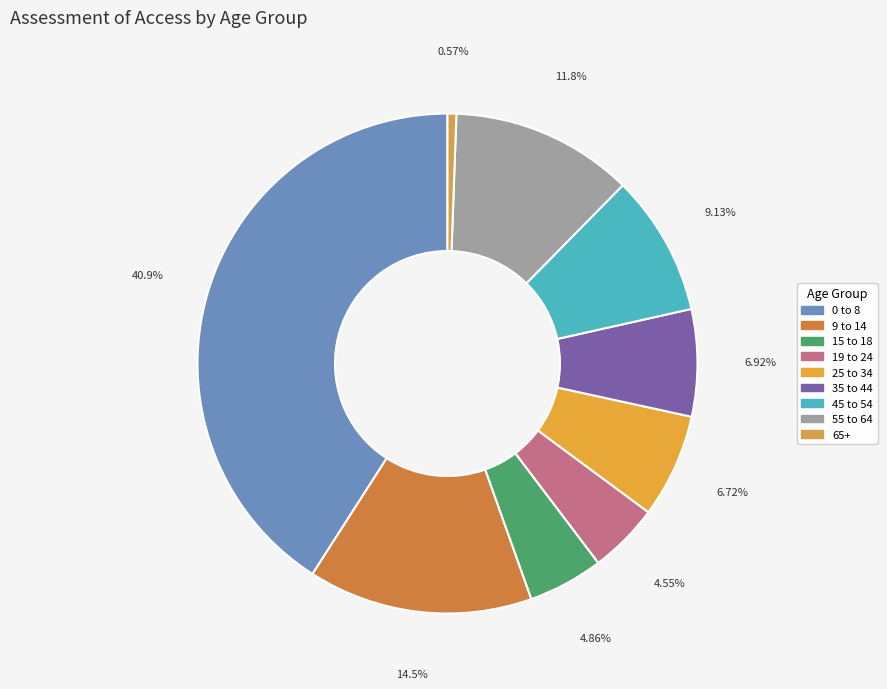

How many slices are in this pie chart?

9